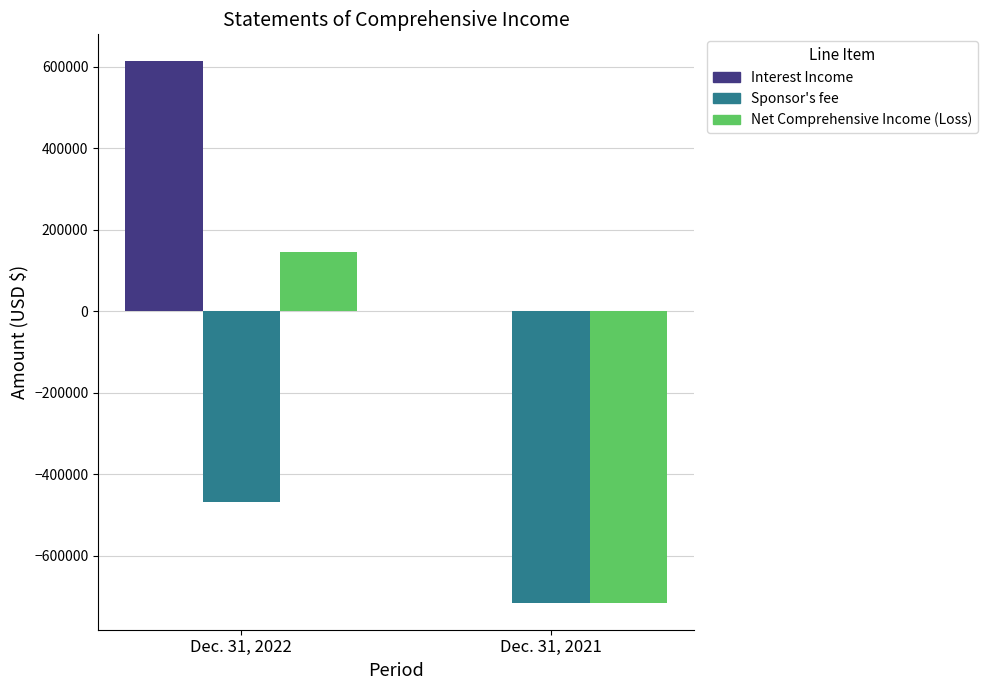

What is the sum of all Sponsor's fee values?

-1181377